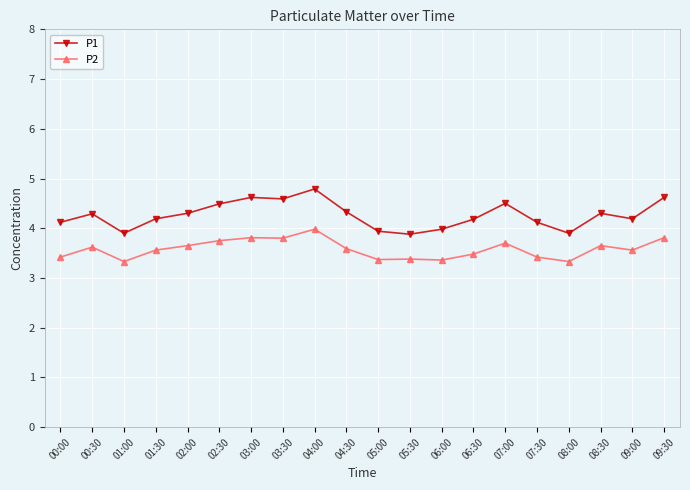

What is the total value across all series at 06:30?

7.7